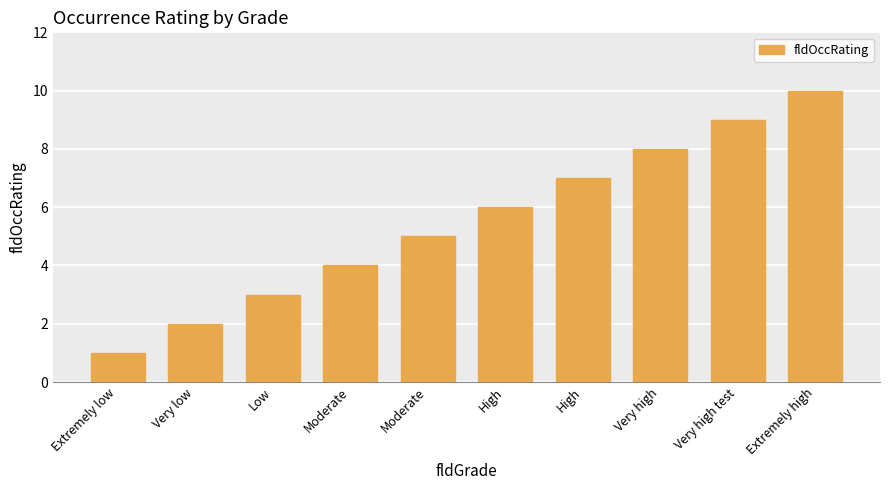

Are the bars horizontal?

No